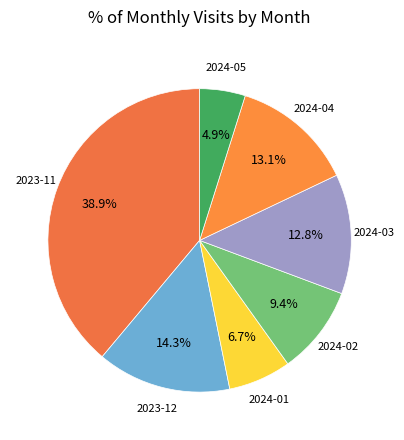

How many slices are in this pie chart?

7